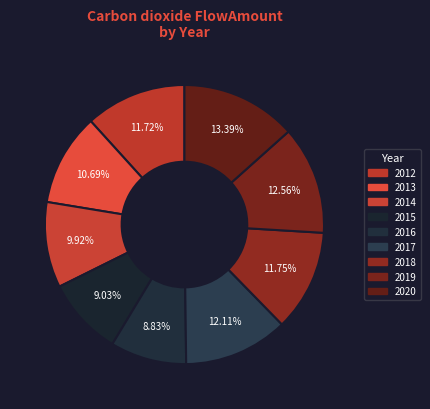

Which slice is the smallest?

2016